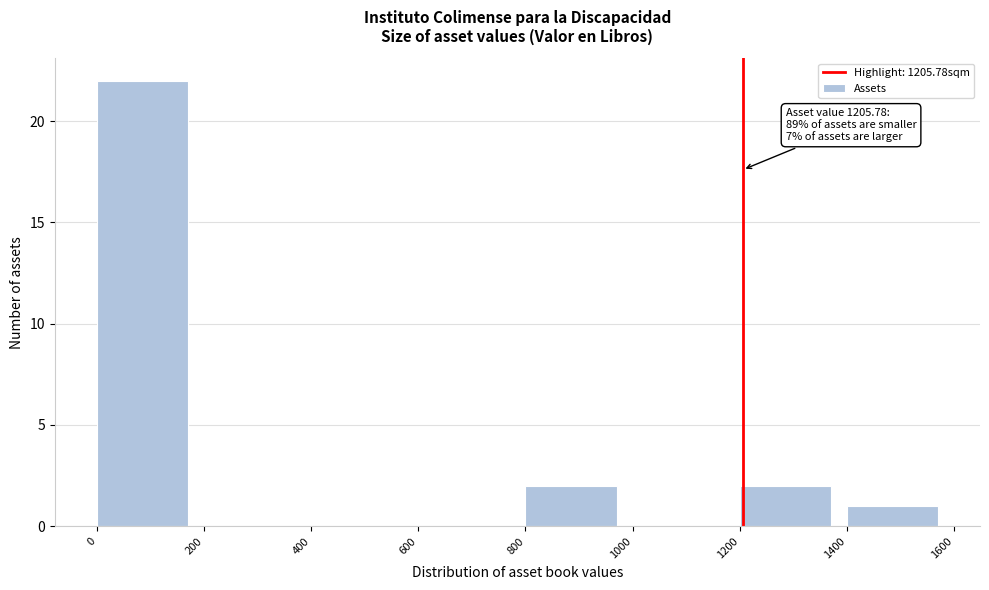

Over which range of the x-axis is the bar tallest?

0 to 200